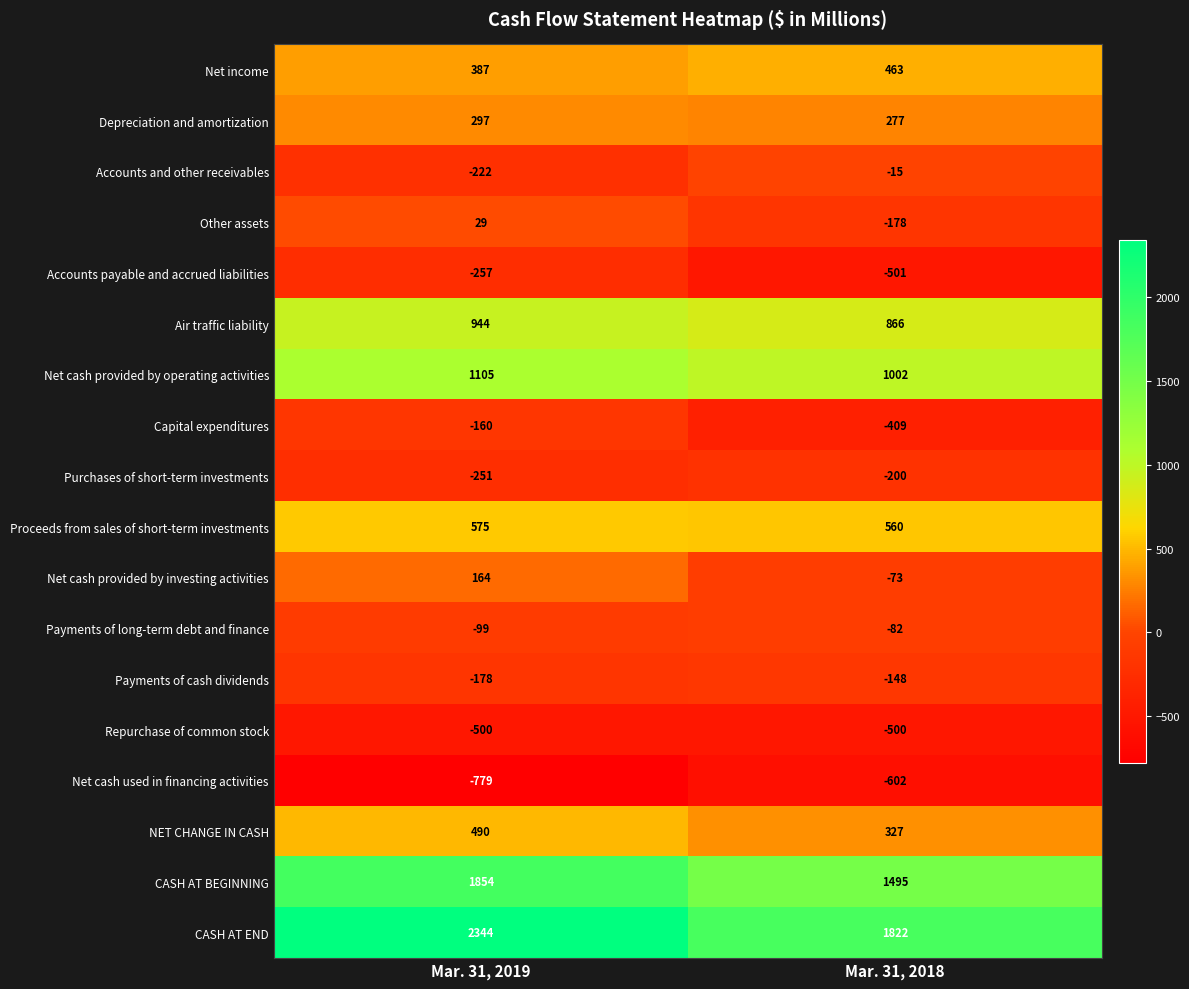

The Accounts and other receivables series shows -15 at Mar. 31, 2018. True or false?

True